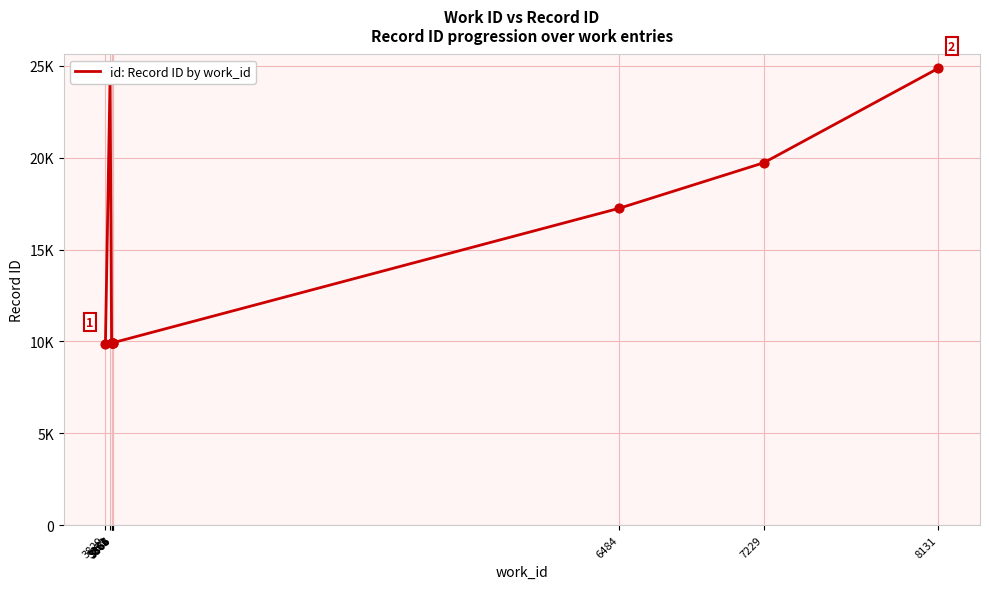

Between 3866 and 6484, which is larger?

6484